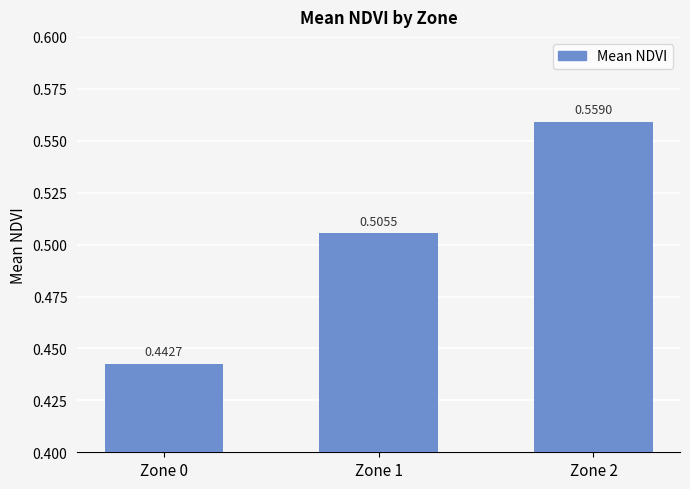

Which has a higher value, Zone 2 or Zone 1?

Zone 2